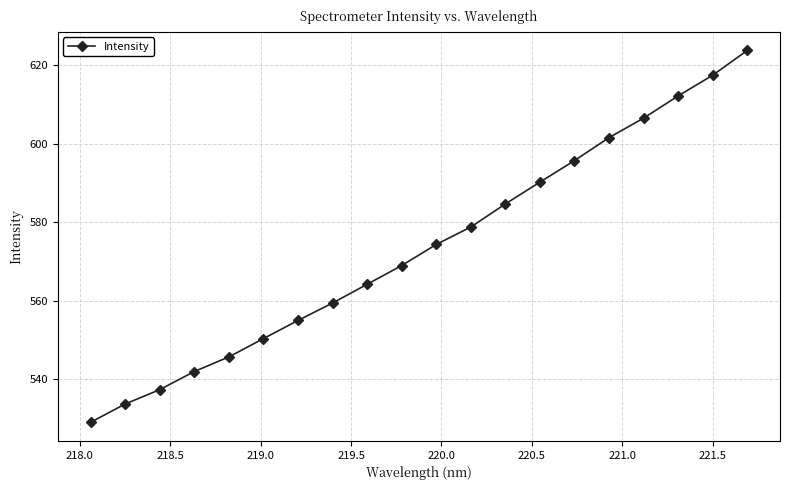

How many lines are shown in the chart?

1